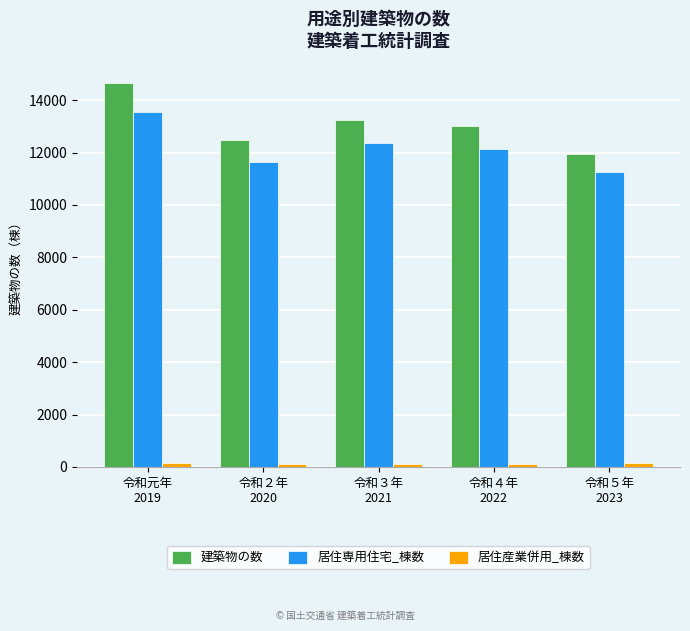

What position from the right is 令和３年
2021?

3